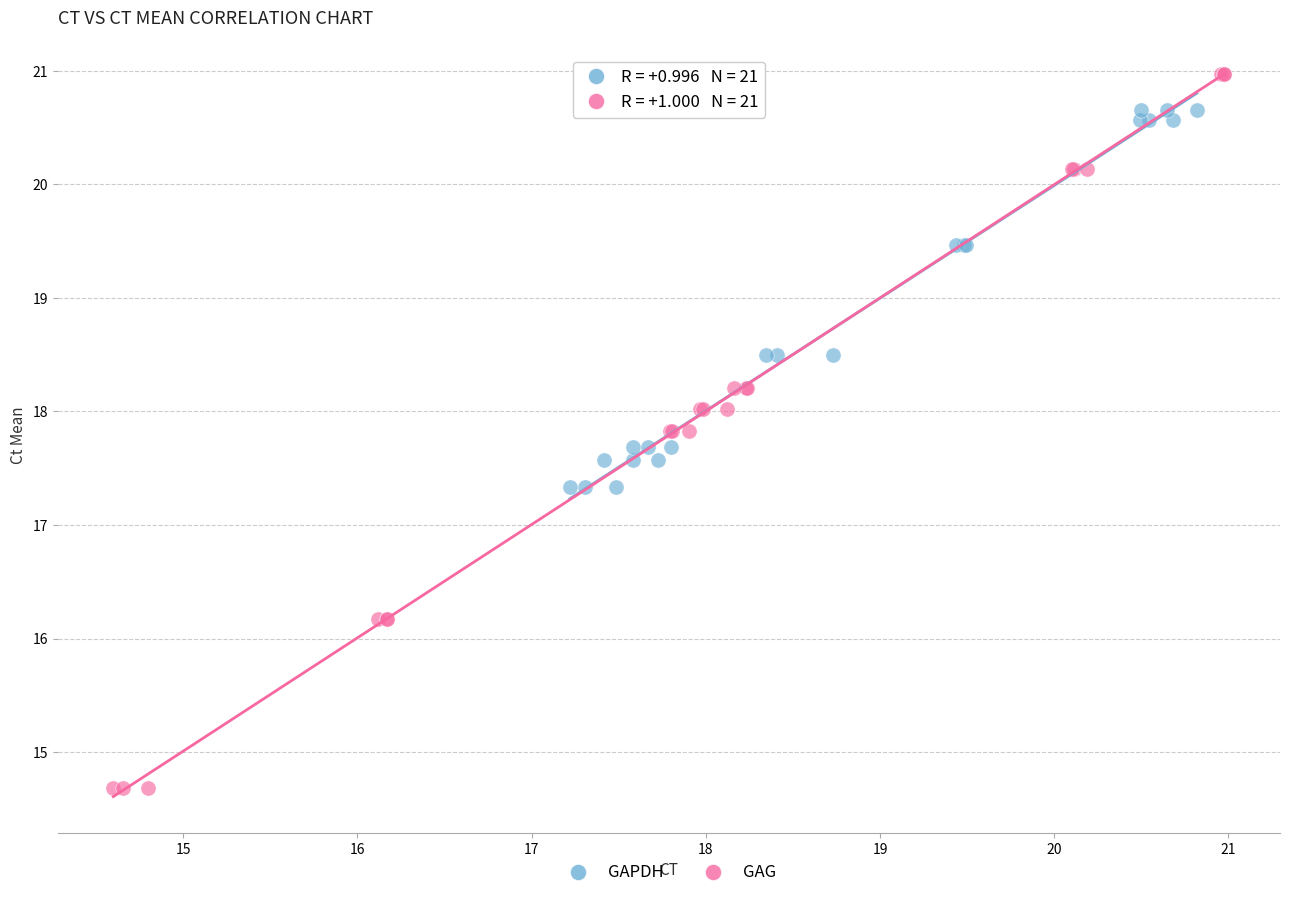

Which series reaches the maximum Y coordinate?

GAG